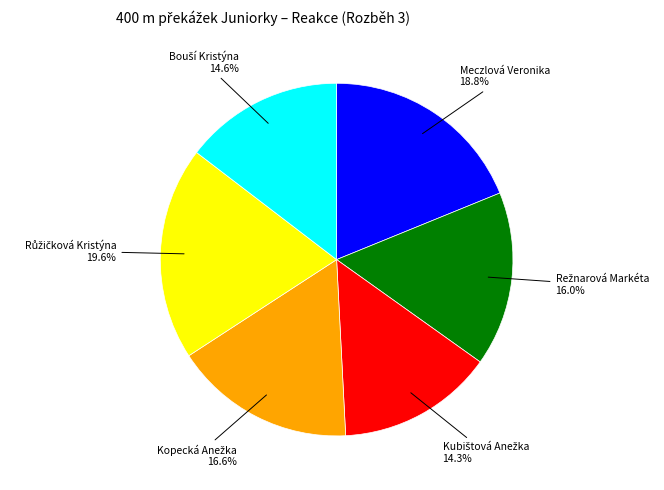

Is there a majority slice in this chart?

No